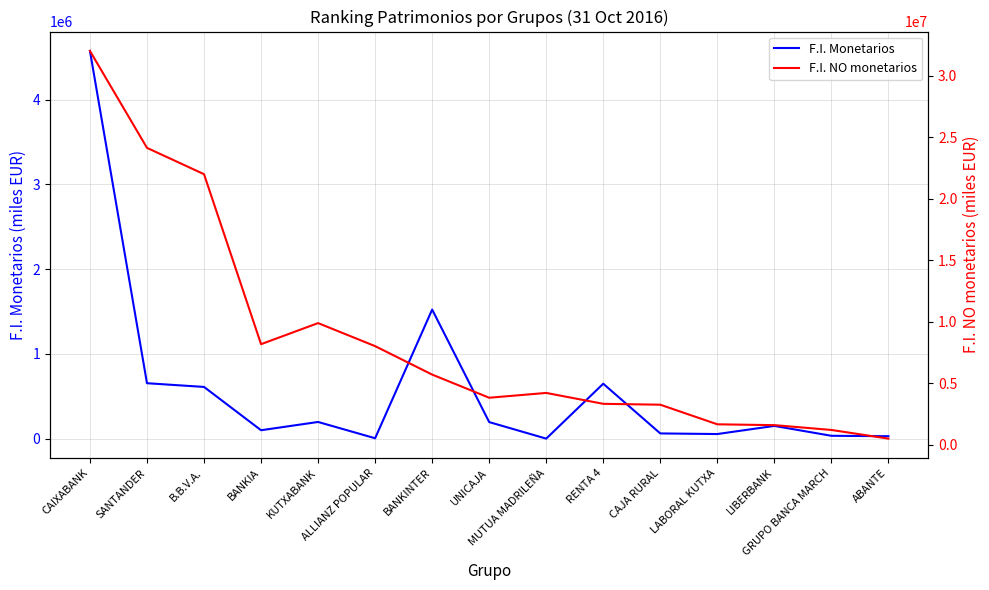

Which series has the largest total across all categories?

F.I. NO monetarios